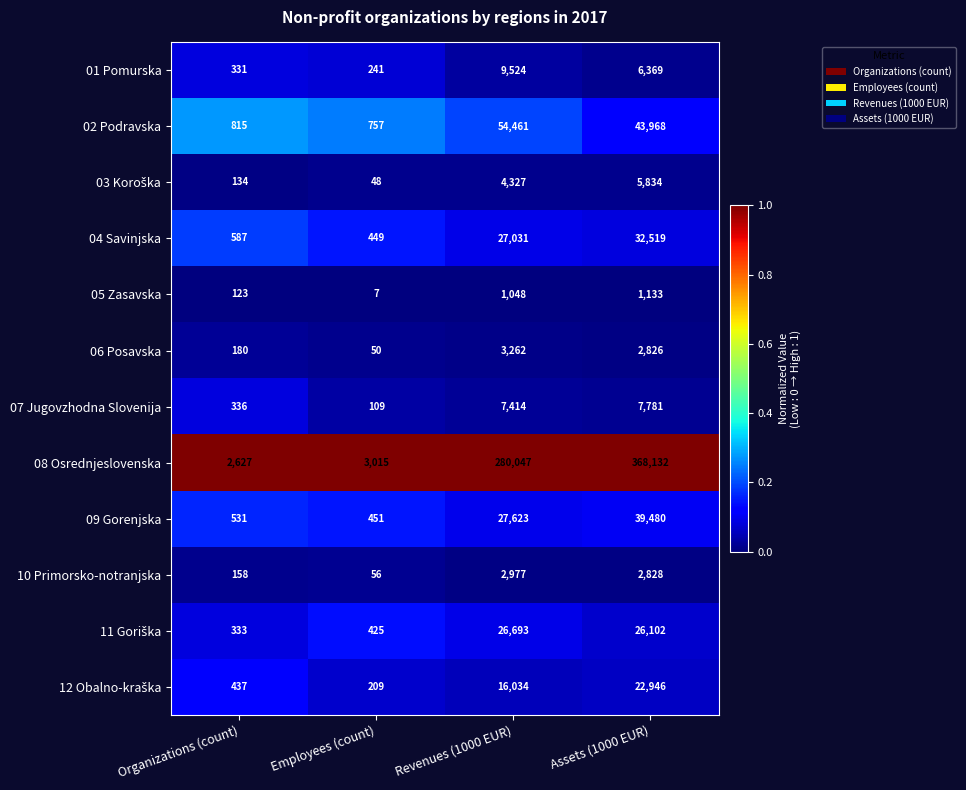

Which series has the largest range (max minus min)?

08 Osrednjeslovenska